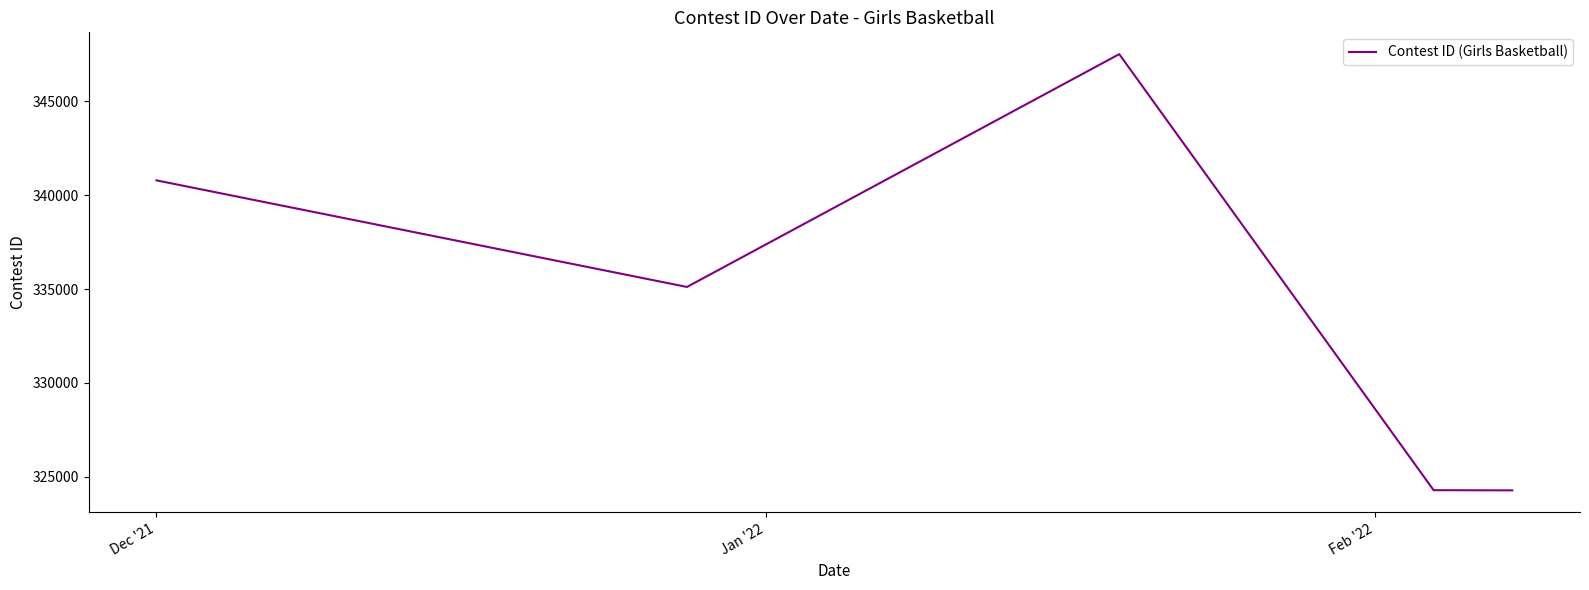

True or false: the data has more than 0 interior local peaks.

True